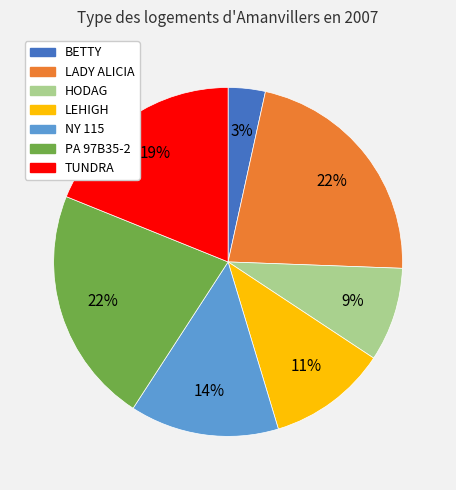

Between LADY ALICIA and BETTY, which is larger?

LADY ALICIA